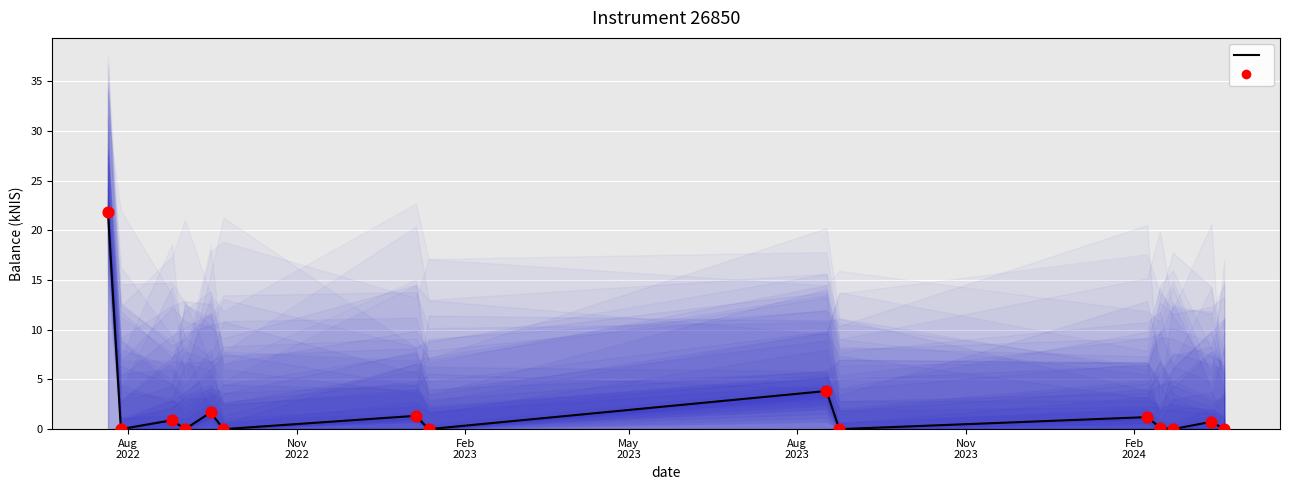

Which series has the widest spread of Y values?

balance_kNIS line